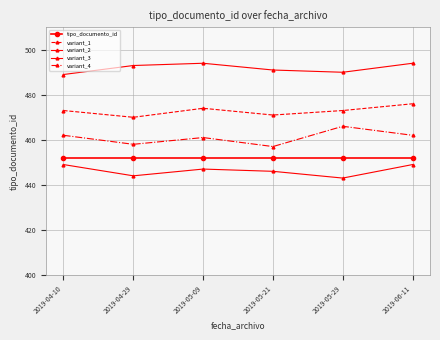

At which label does variant_4 reach its peak?

2019-05-29